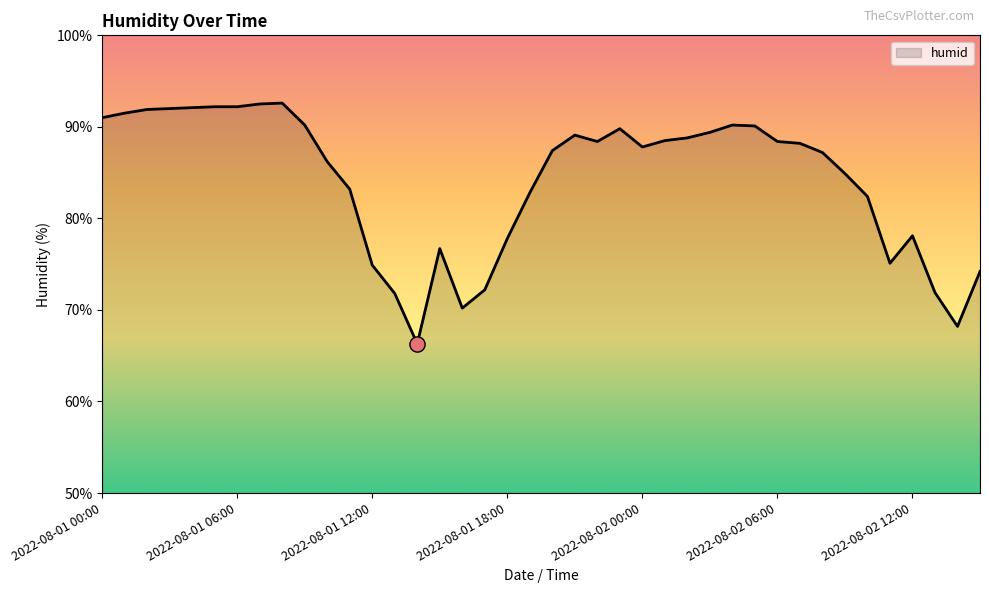

What is the smallest value displayed?

66.3